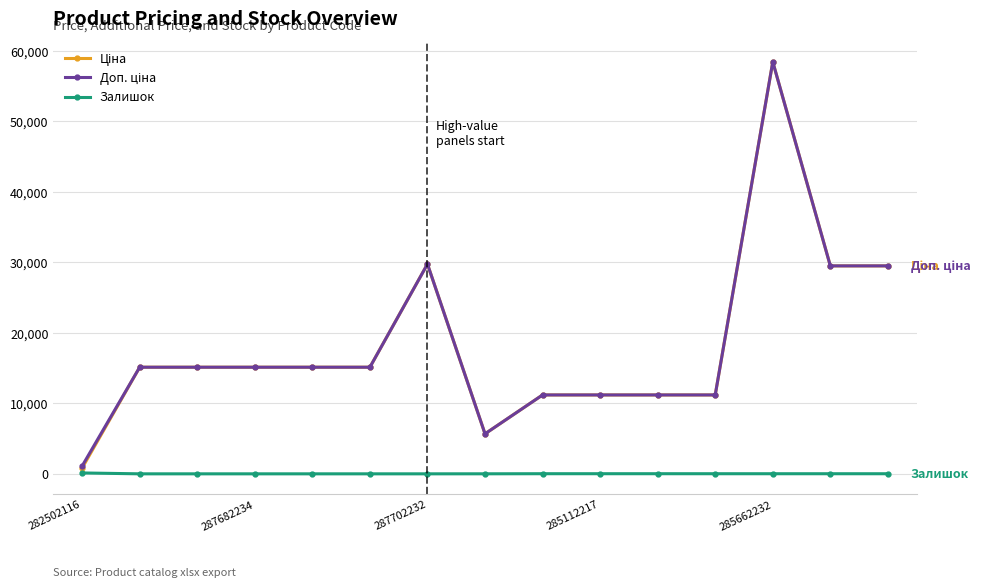

At how many categories does at least one series exceed 12463?

9